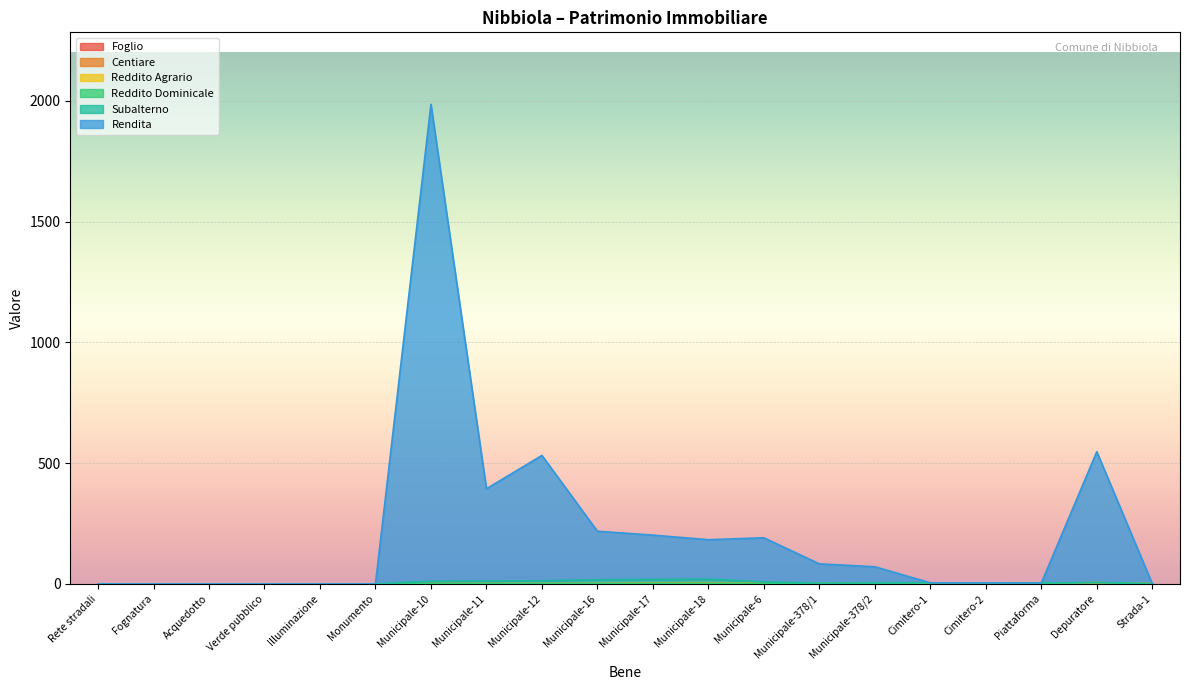

Reading left to right, extract all data points from this chart.

Foglio: 0.0	0.0	0.0	0.0	0.0	0.0	0.0	0.0	0.0	0.0	1.0	1.0	1.0	1.0	1.0	1.0	1.0	1.0	1.0	1.0
Centiare: 0.0	0.0	0.0	0.0	0.0	0.0	1.0	1.0	1.0	1.0	1.0	1.0	1.0	1.0	1.0	3.0	3.0	2.0	4.0	0.0
Reddito Agrario: 0.0	0.0	0.0	0.0	0.0	0.0	0.0	0.0	0.0	0.0	0.0	0.0	0.0	0.0	0.0	0.1	0.1	0.2	0.2	0.0
Reddito Dominicale: 0.0	0.0	0.0	0.0	0.0	0.0	0.0	0.0	0.0	0.0	0.0	0.0	0.0	0.0	0.0	0.3	0.3	0.3	0.3	0.0
Subalterno: 0.0	0.0	0.0	0.0	0.0	0.0	10.0	11.0	12.0	16.0	17.0	18.0	6.0	1.0	2.0	0.0	0.0	0.0	0.0	0.0
Rendita: 0.0	0.0	0.0	0.0	0.0	0.0	1975.0	382.0	519.0	201.0	183.0	163.0	183.0	80.0	67.0	0.0	0.0	0.0	542.0	0.0